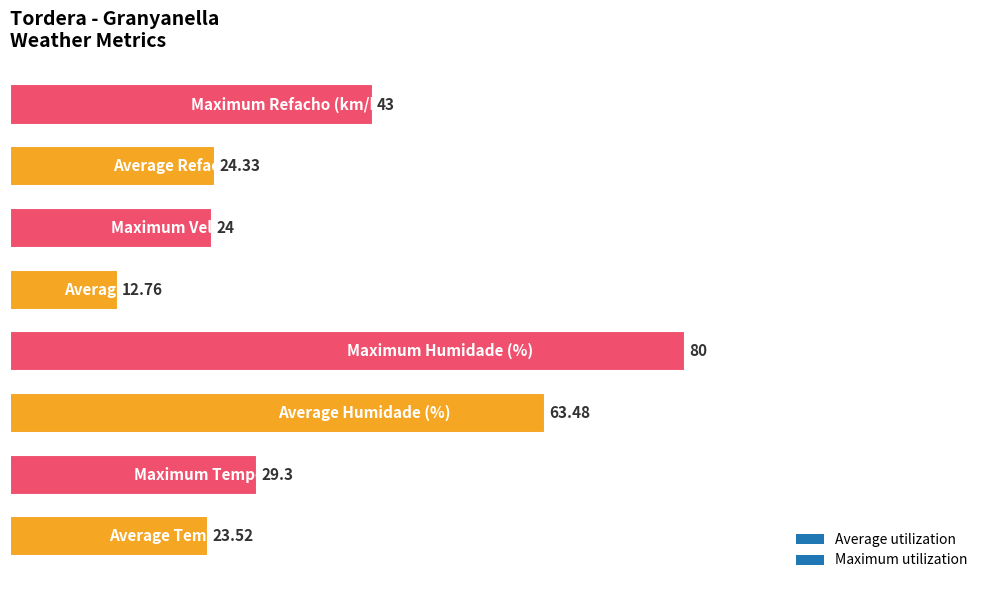

What is the average value?

37.5